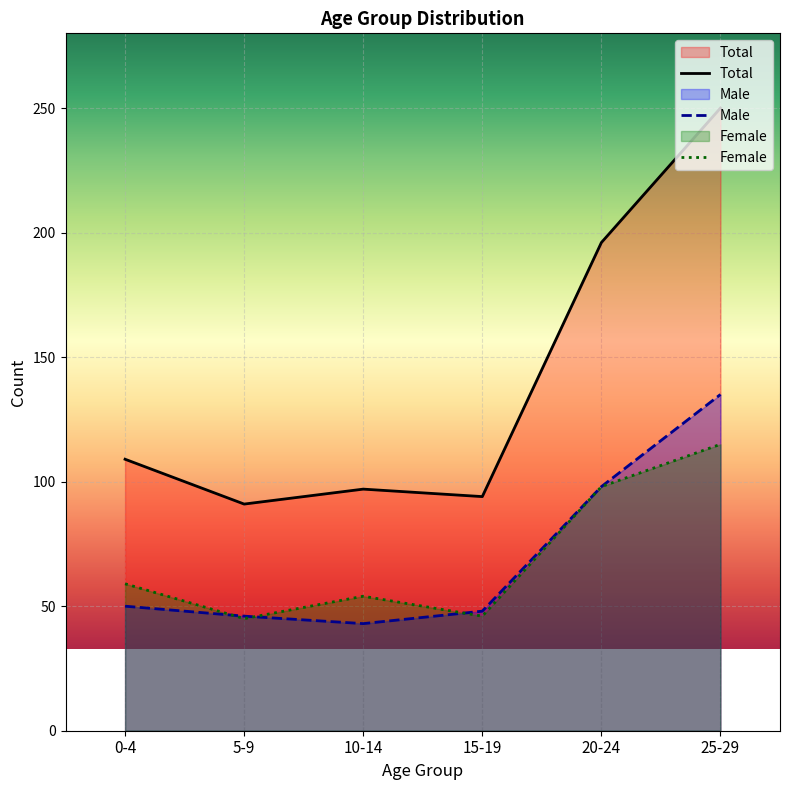

What is the spread (max minus min) of values at 20-24?

98